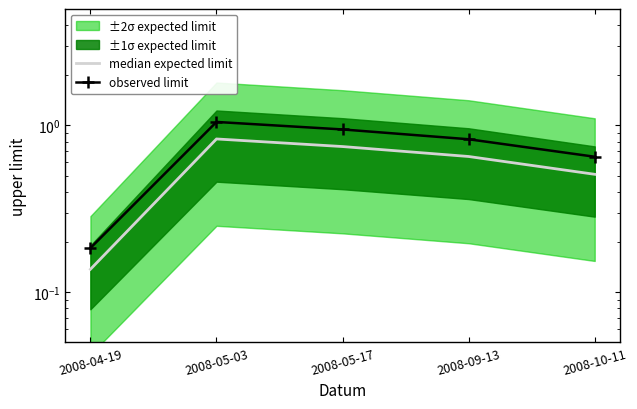

True or false: observed limit and median expected limit intersect in this chart.

False